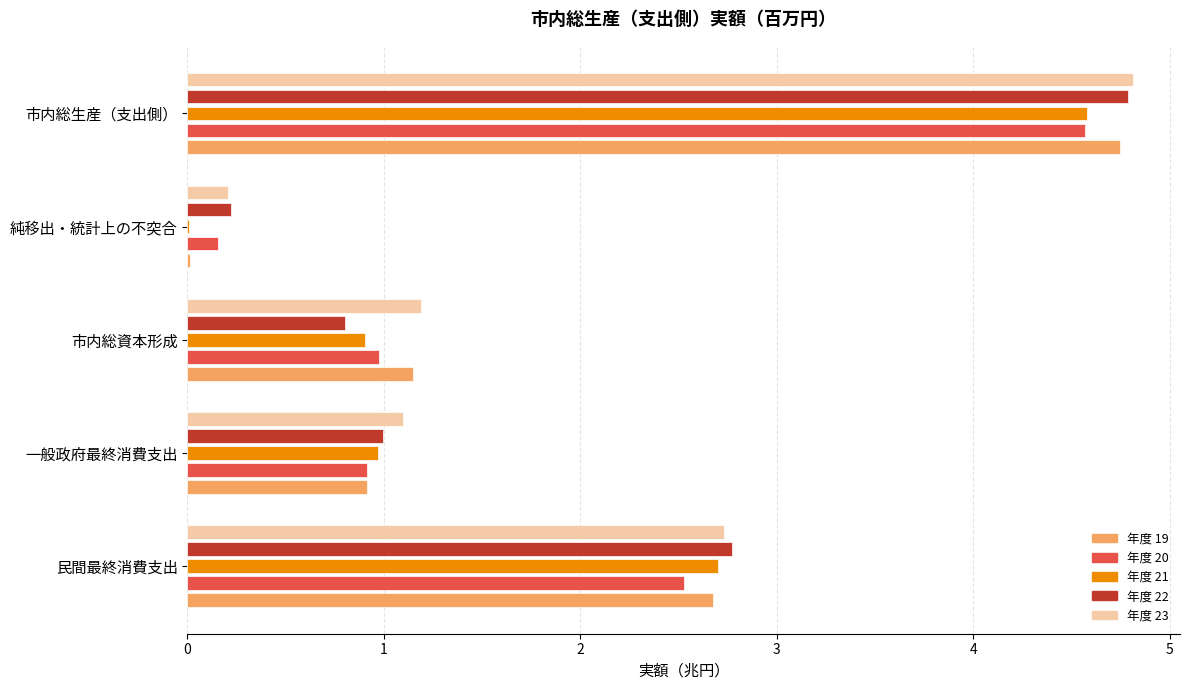

How many data points does each series have?

5